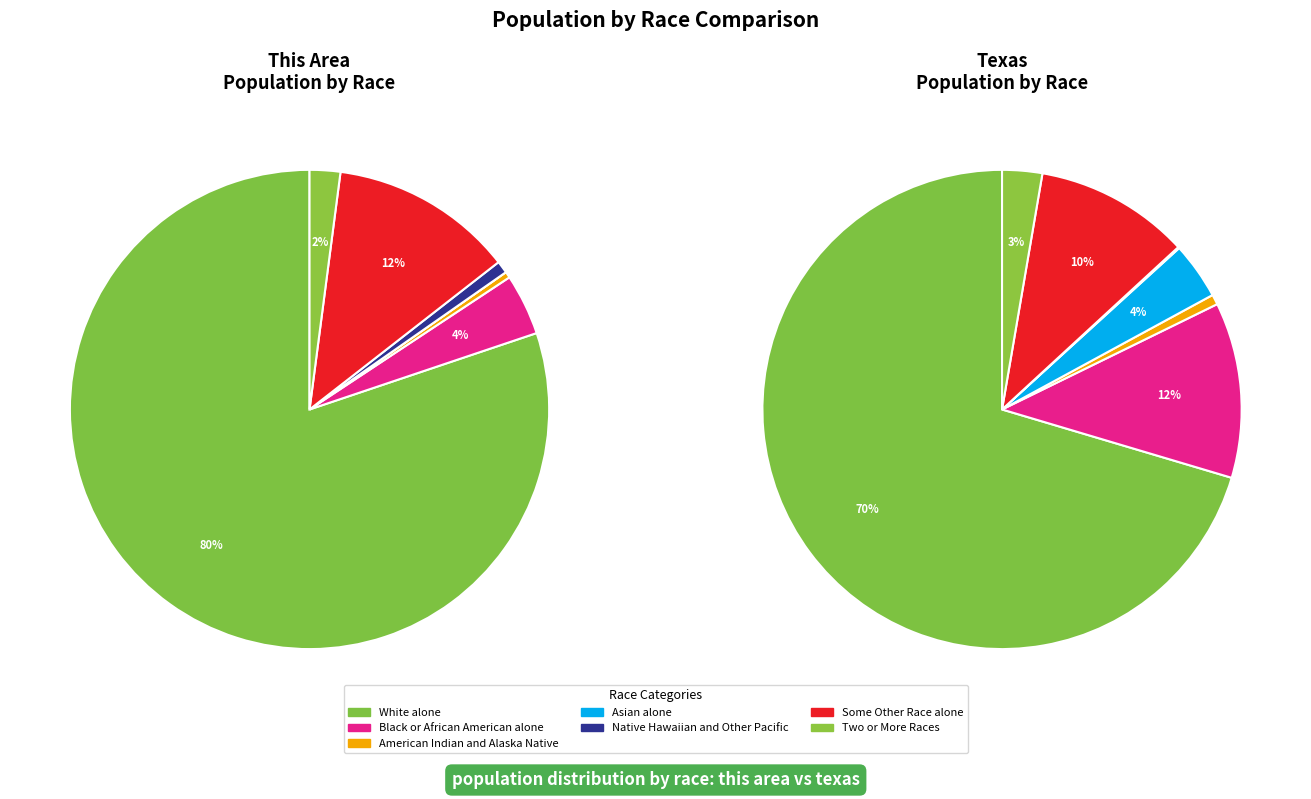

How many slices are in this pie chart?

7